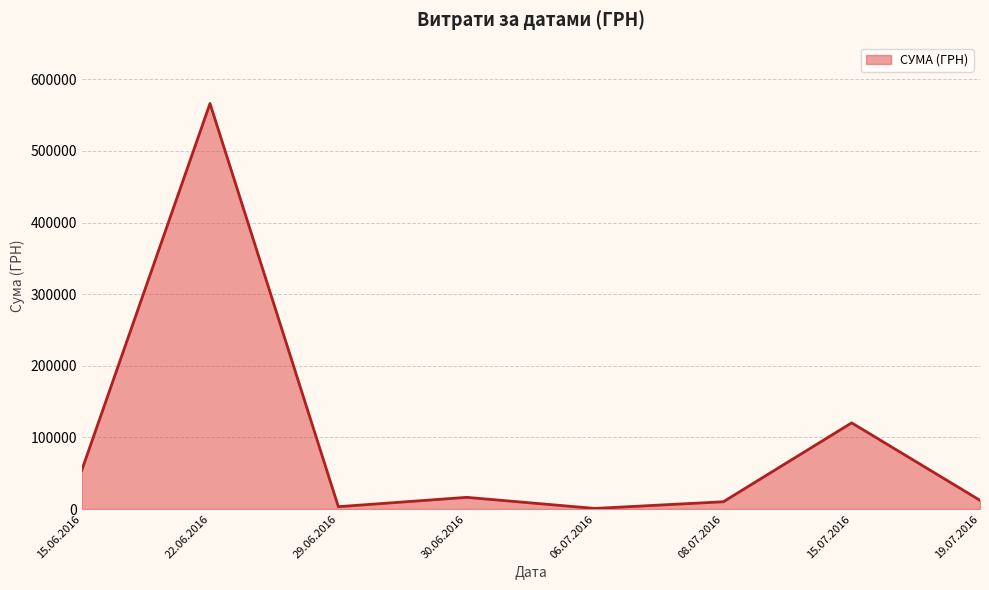

Between 22.06.2016 and 15.07.2016, which is larger?

22.06.2016